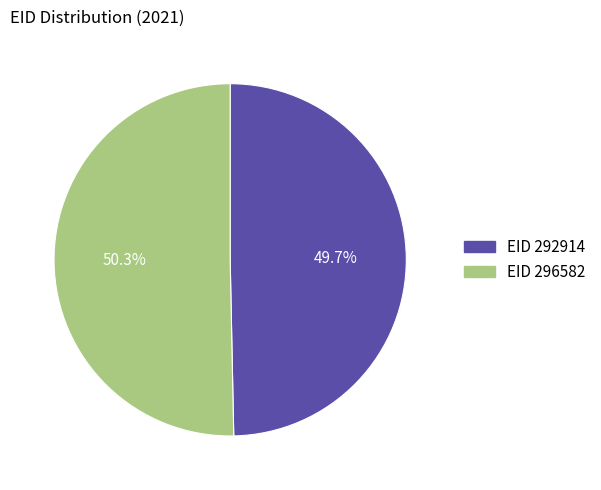

Does any single category account for the majority?

Yes